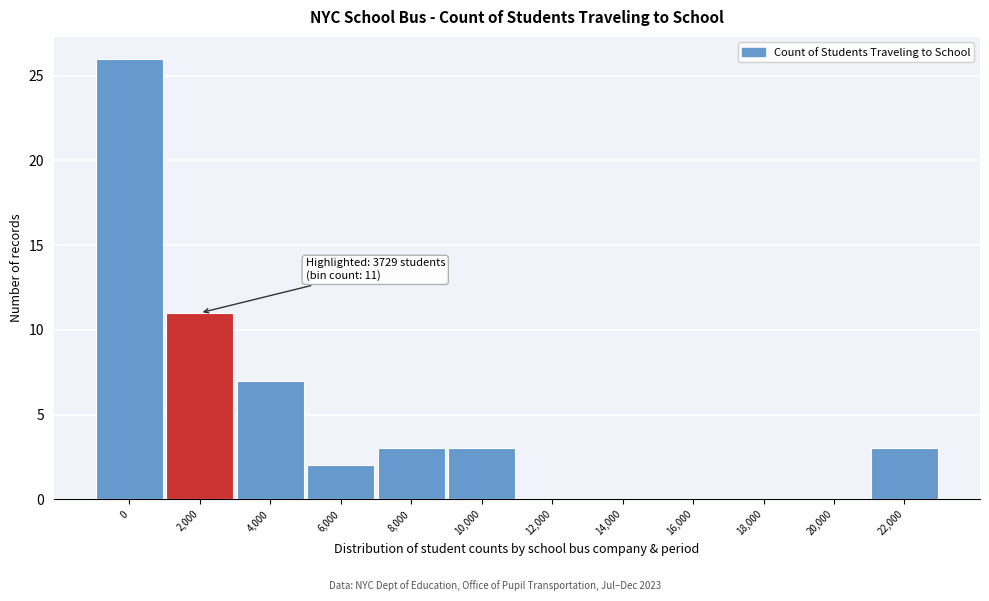

Reading left to right, what are all the values shown in this chart?

0=26	2,000=11	4,000=7	6,000=2	8,000=3	10,000=3	12,000=0	14,000=0	16,000=0	18,000=0	20,000=0	22,000=3